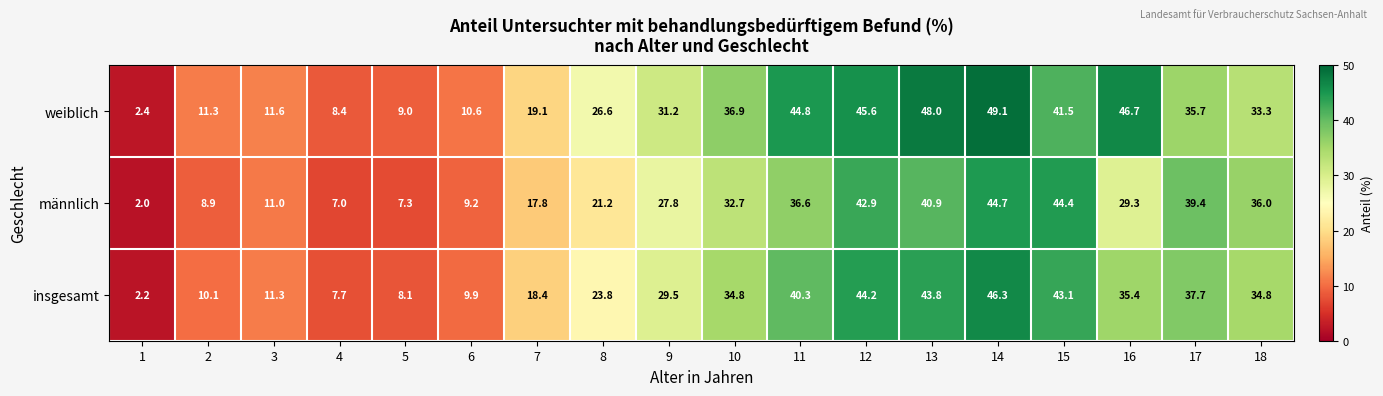

Which series has the largest total across all categories?

weiblich